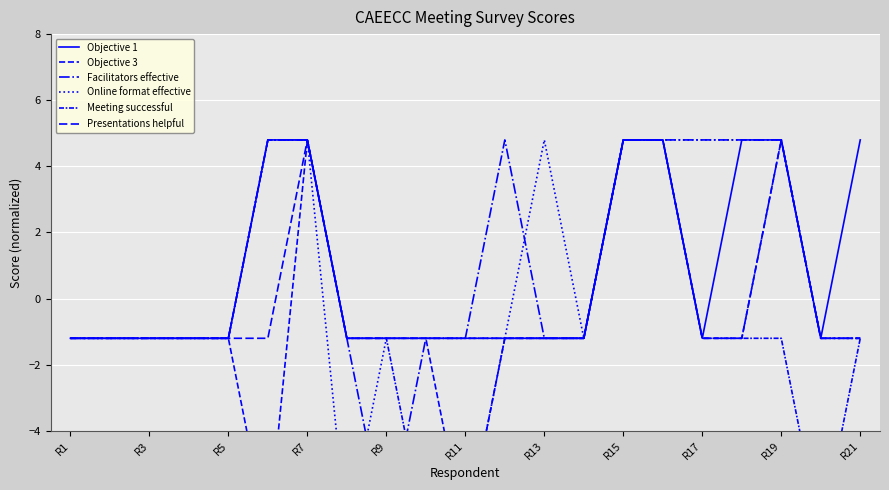

Which series has the widest spread of values?

Objective 3